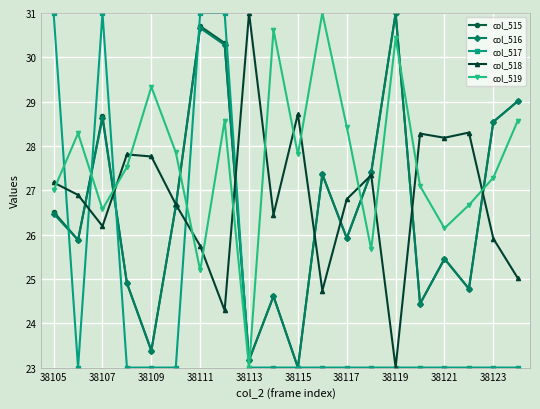

True or false: col_516 has more than 2 interior local peaks.

True